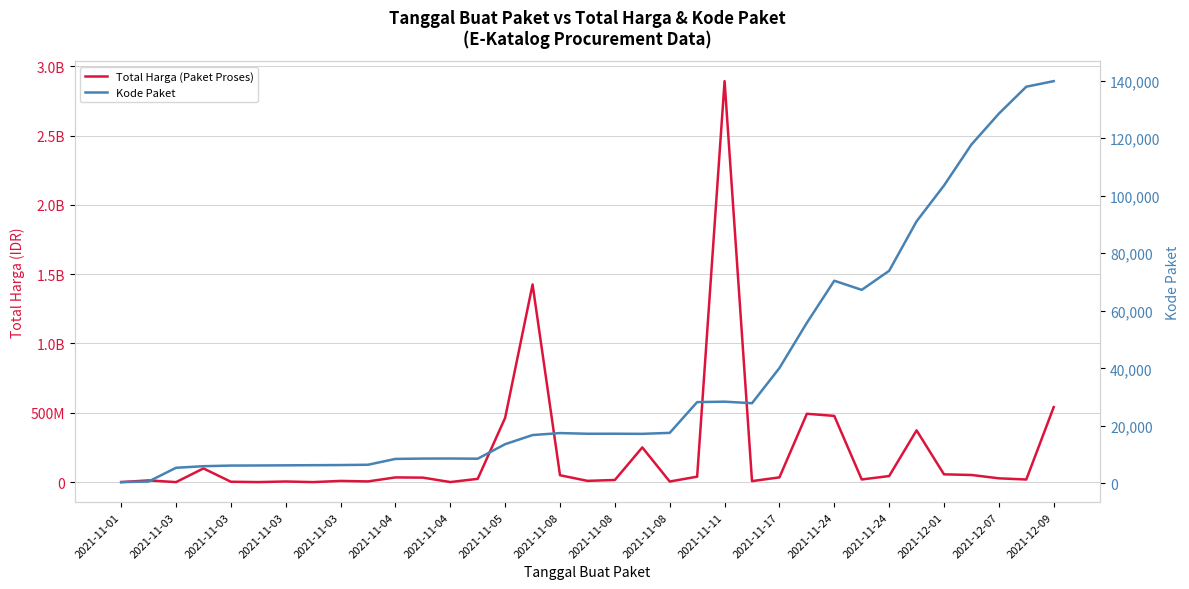

True or false: Total Harga (Paket Proses) and Kode Paket cross at least once.

False